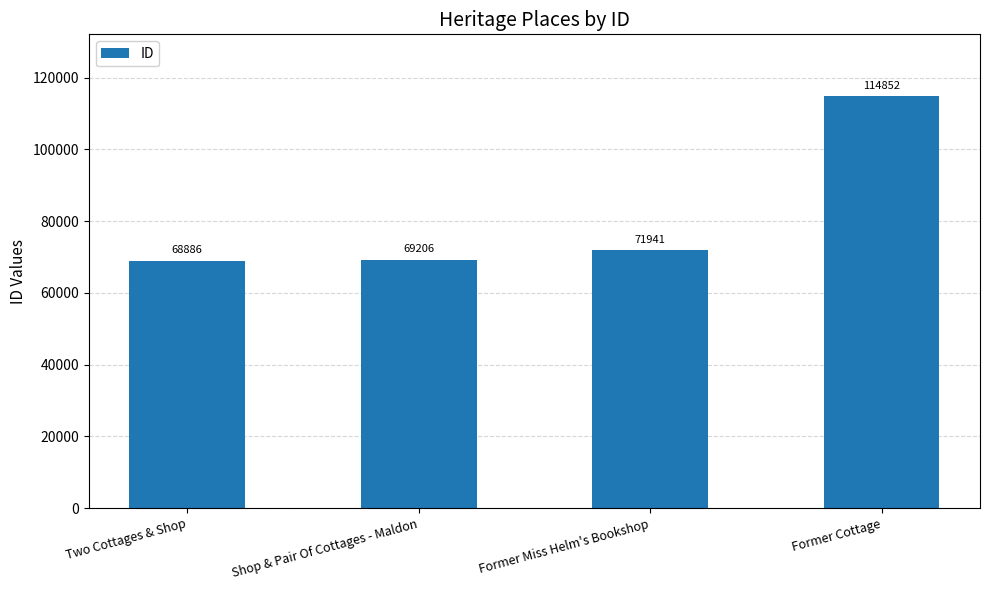

The chart shows a value of 69206 at Shop & Pair Of Cottages - Maldon. True or false?

True